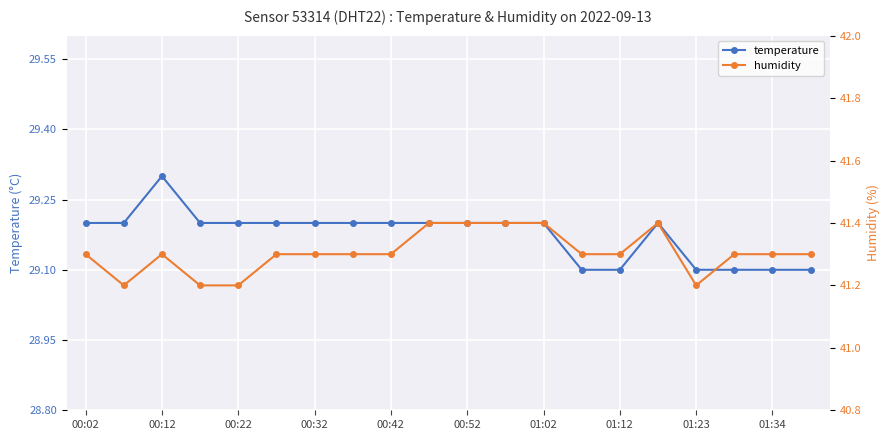

Count the temperature values in the range 29 to 30.

20